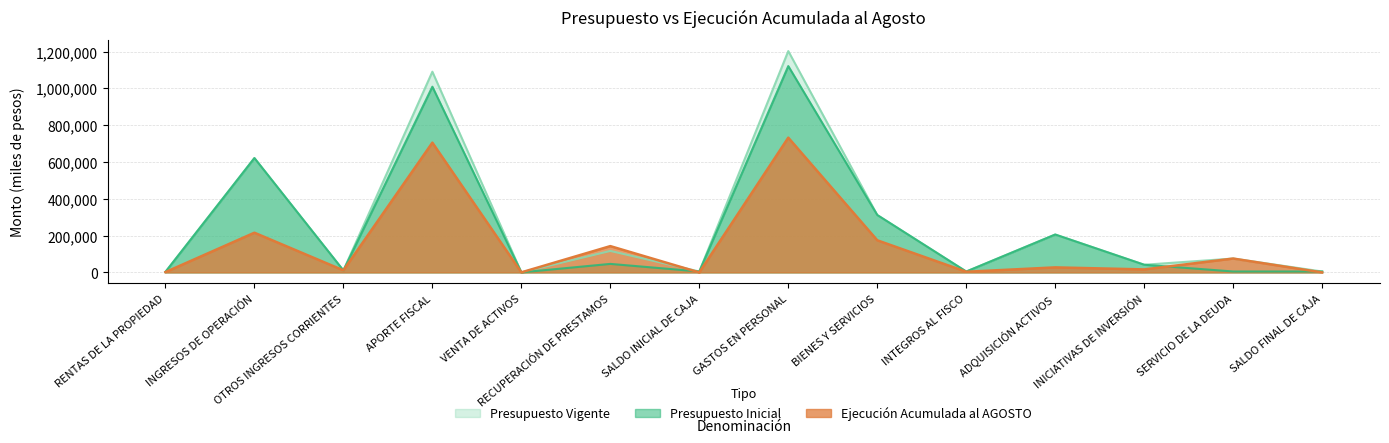

Reading left to right, extract all data points from this chart.

Presupuesto Inicial: 2645	621517	10681	1009448	308	46305	5000	1121612	311940	4733	205944	41675	5000	5000
Presupuesto Vigente: 2645	621517	10681	1091001	308	116709	5000	1203165	311940	4733	205944	41675	75404	5000
Ejecución Acumulada al AGOSTO: 1594	215783	11269	705258	274	142937	0	732413	174564	3557	27327	16287	75374	0